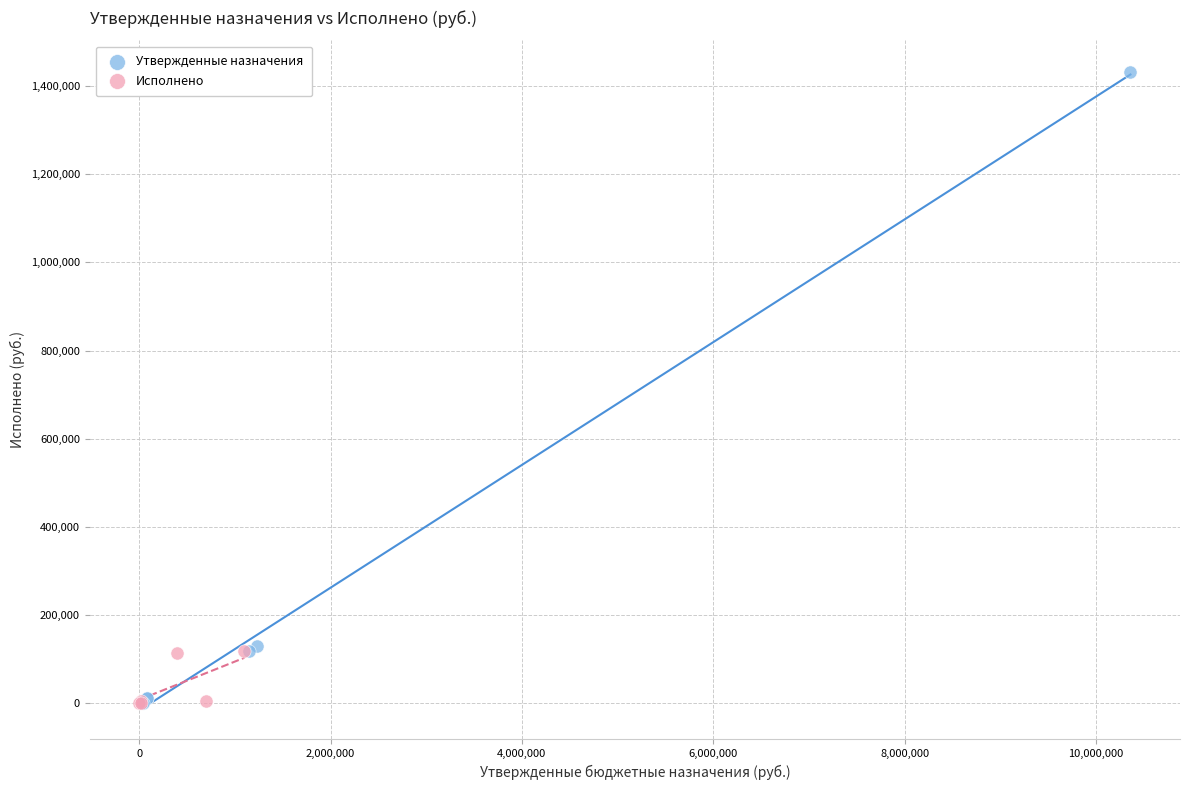

Which series reaches the maximum Y coordinate?

Утвержденные назначения